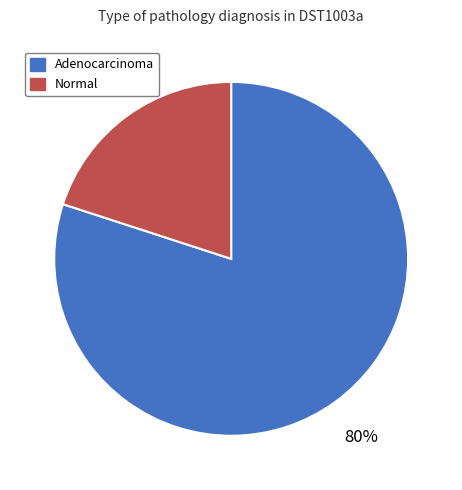

Which slice is the largest?

Adenocarcinoma